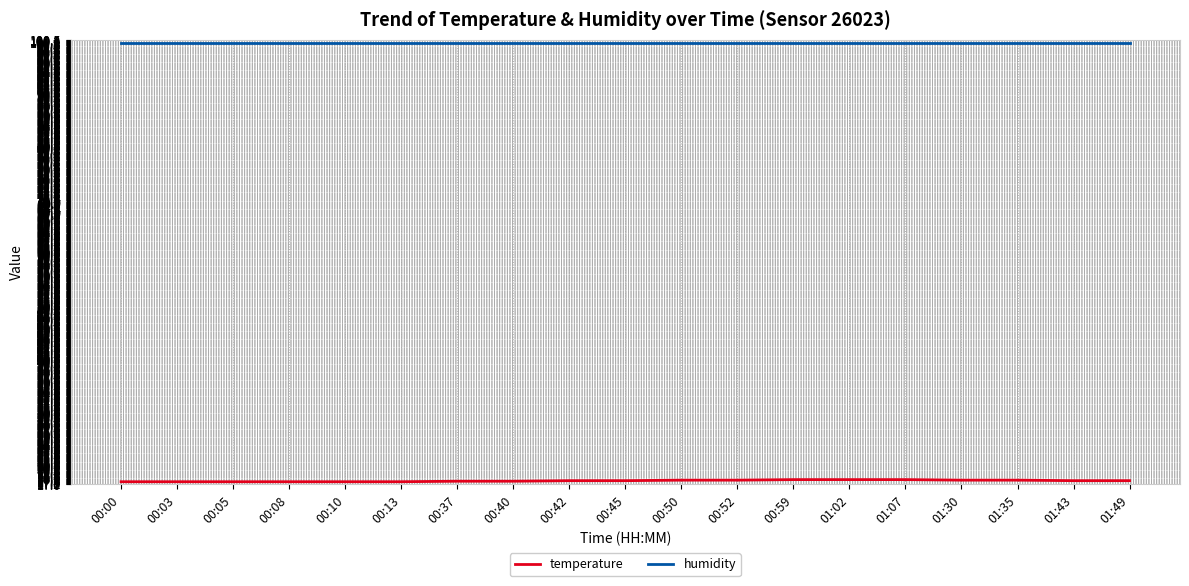

Does the chart have visible grid lines?

Yes